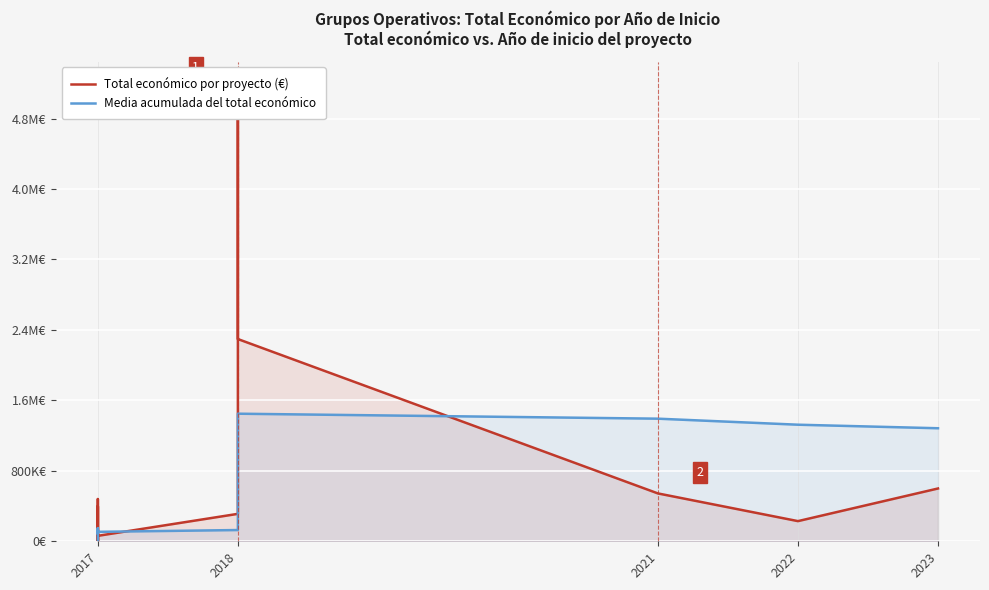

How many interior local peaks does the Media acumulada del total económico series have?

3